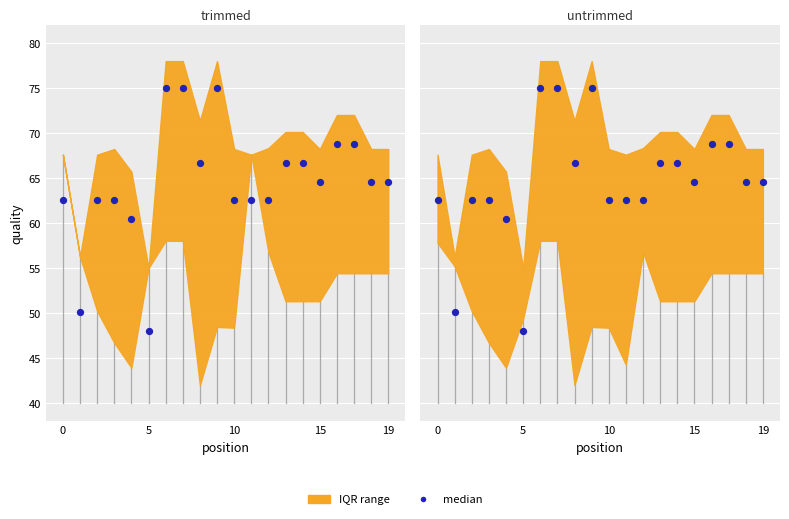

Between 11 and 5, which is larger?

11